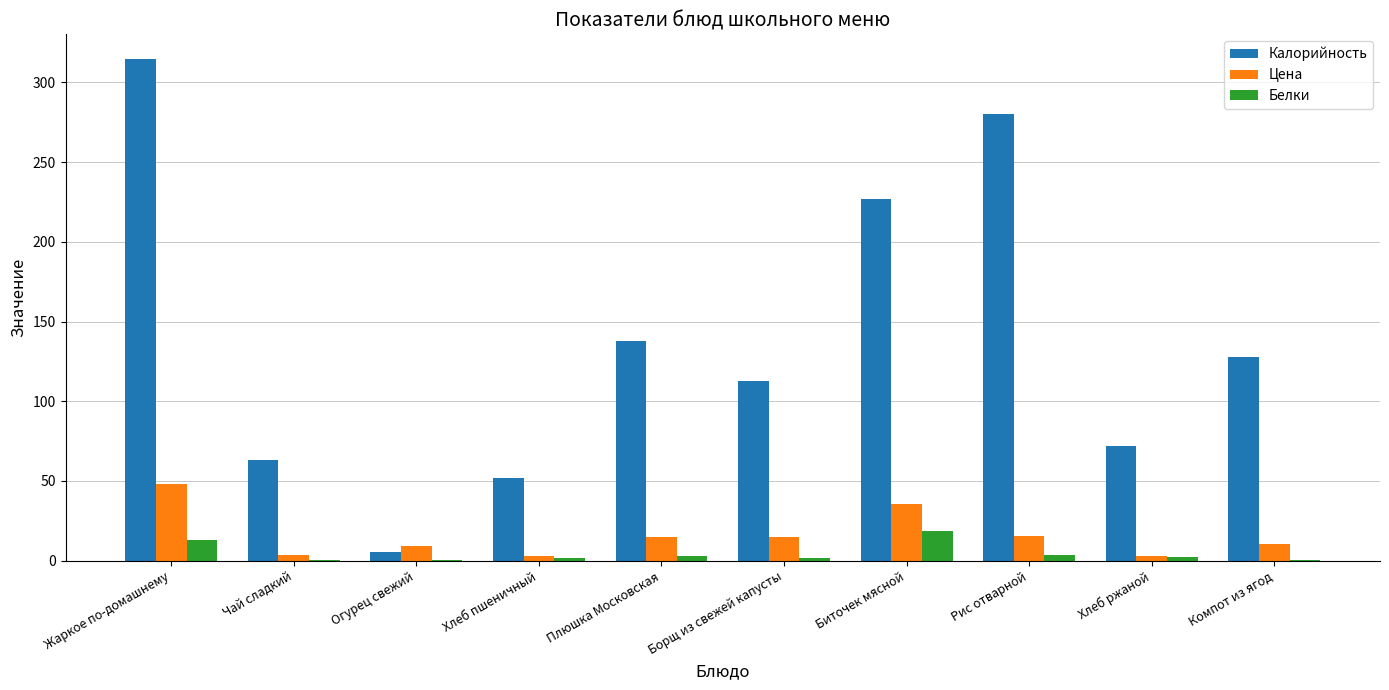

The value of Калорийность at Огурец свежий is 5.6. True or false?

True